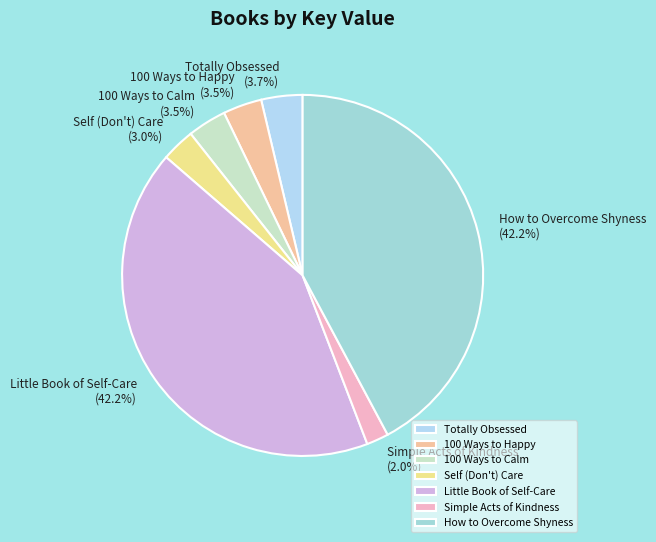

Is there any slice that represents more than half of the pie?

No